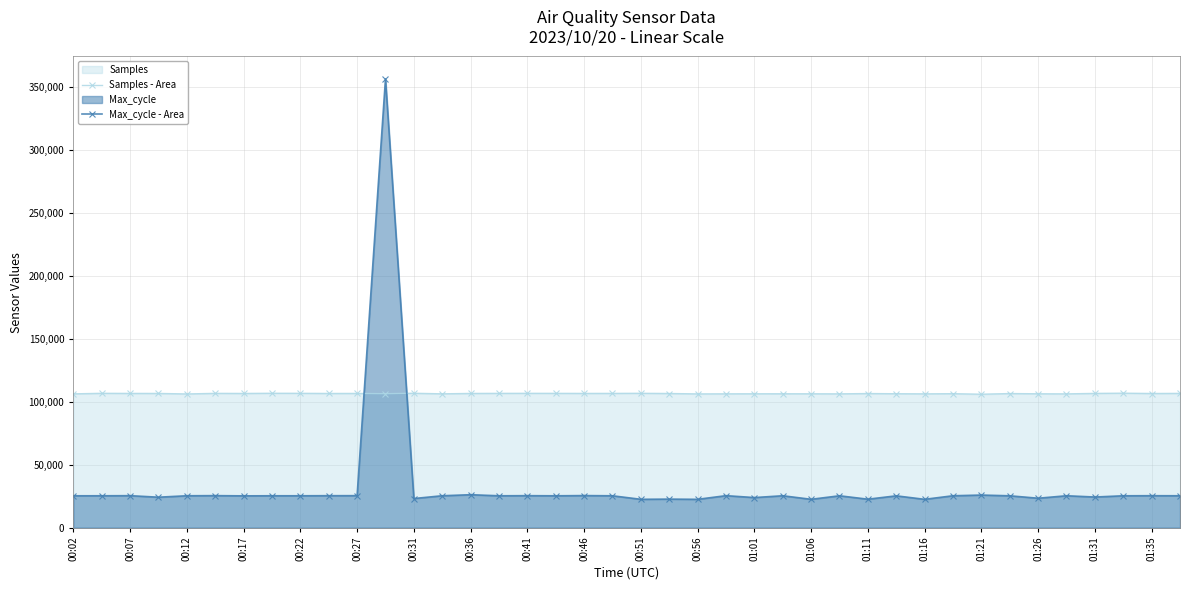

What is the lowest value of the Max_cycle - Area series?

22535